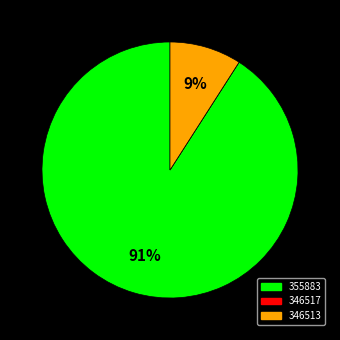

Is 346513 the majority of the pie?

No